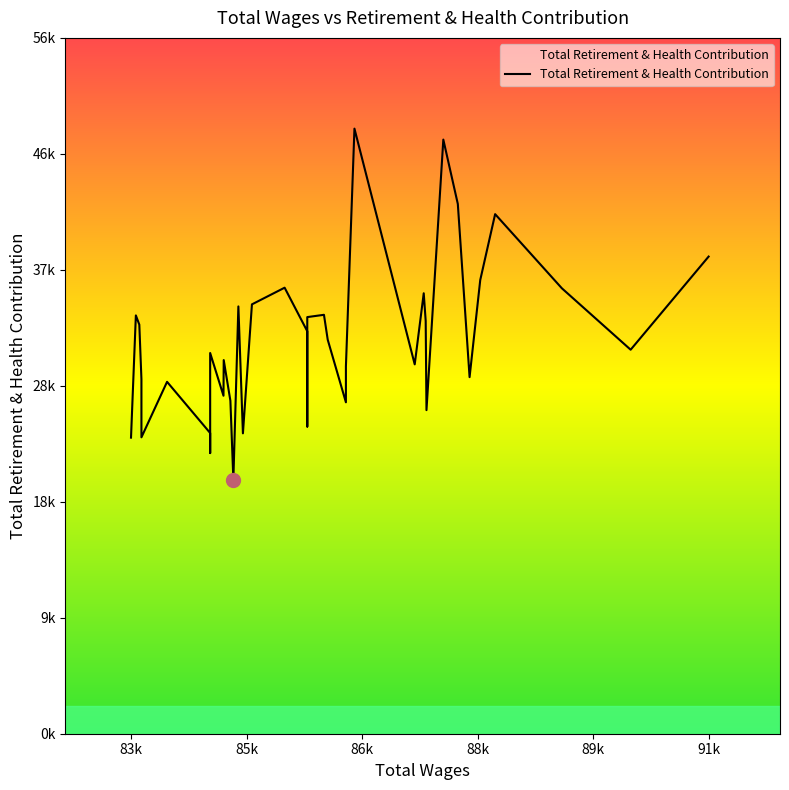

How many lines are shown in the chart?

1